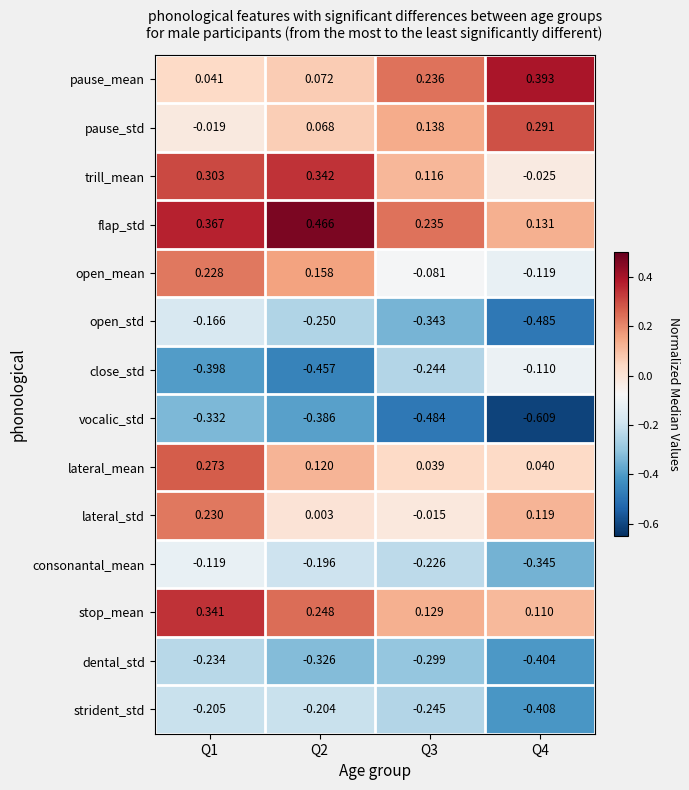

Rank the series by their maximum value, from highest to lowest.

flap_std, pause_mean, trill_mean, stop_mean, pause_std, lateral_mean, lateral_std, open_mean, close_std, consonantal_mean, open_std, strident_std, dental_std, vocalic_std